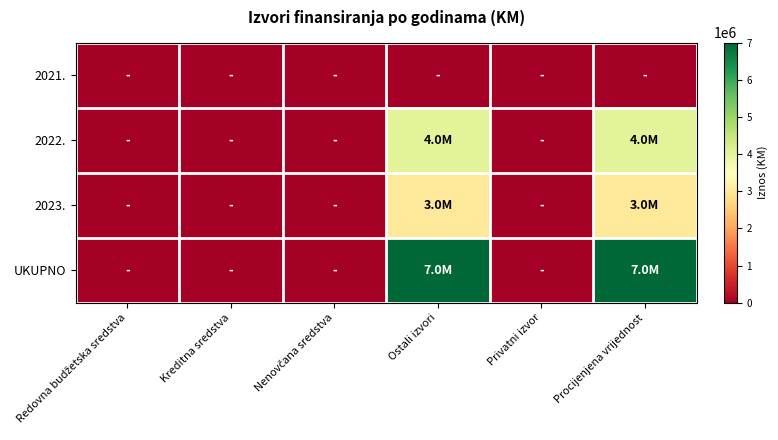

Rank the series by their maximum value, from highest to lowest.

UKUPNO, 2022., 2023., 2021.